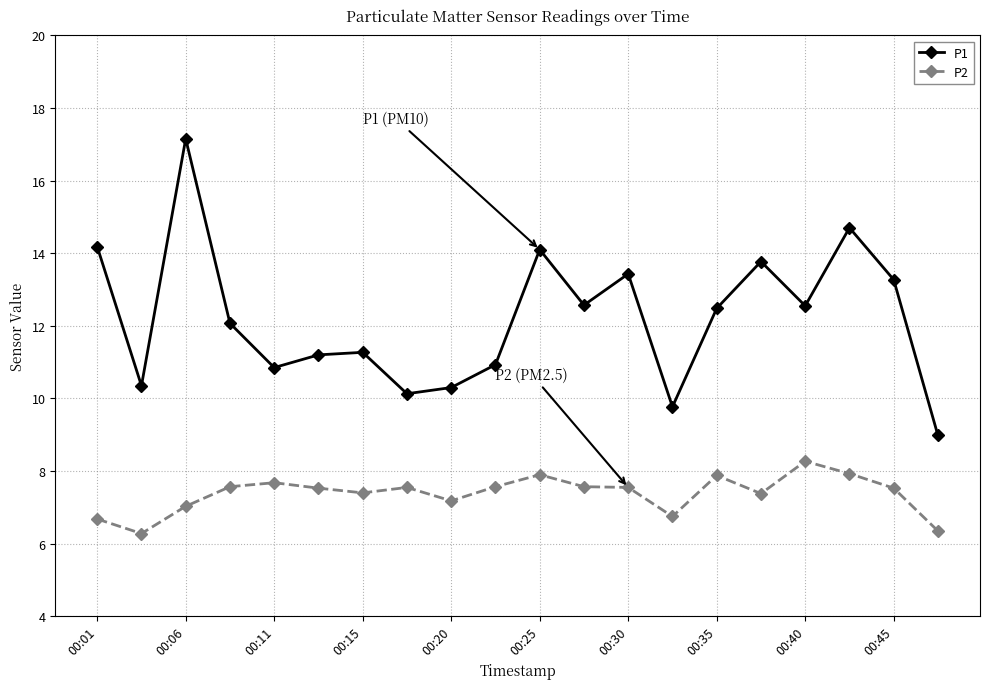

Which series has the largest range (max minus min)?

P1